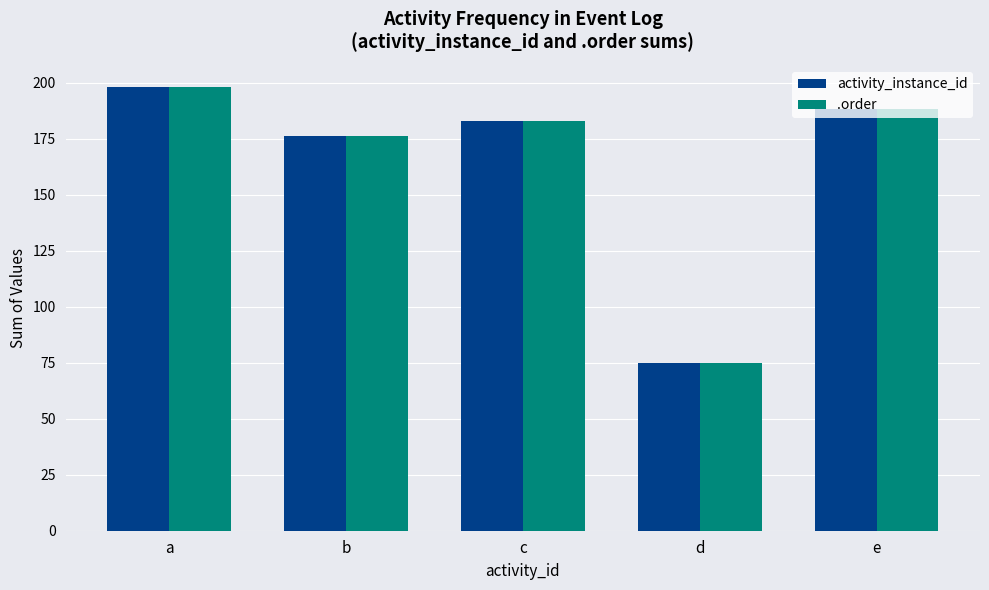

What is the highest value of the .order series?

198